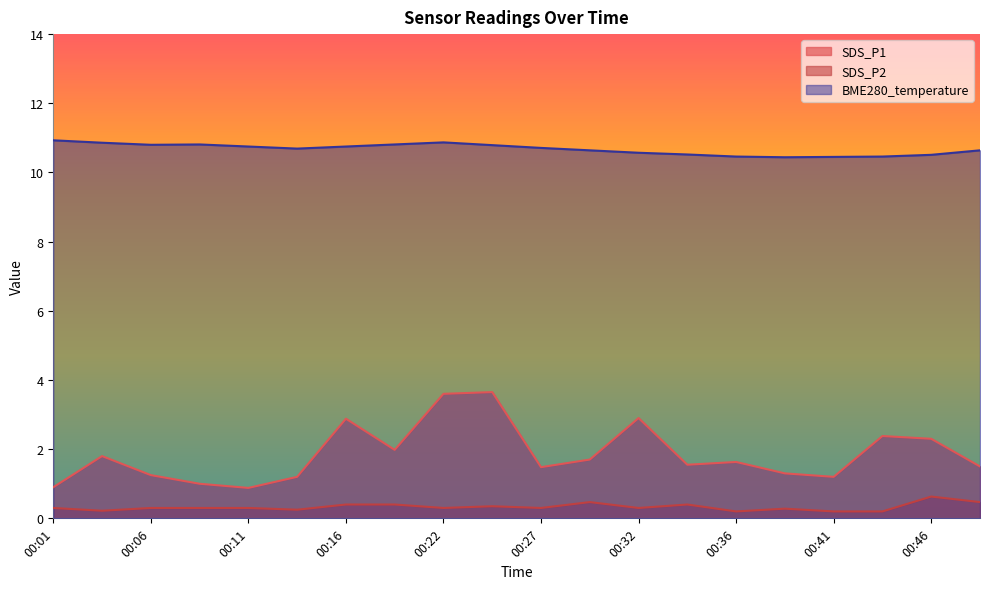

True or false: SDS_P1 has more than 2 points higher than both neighbors.

True